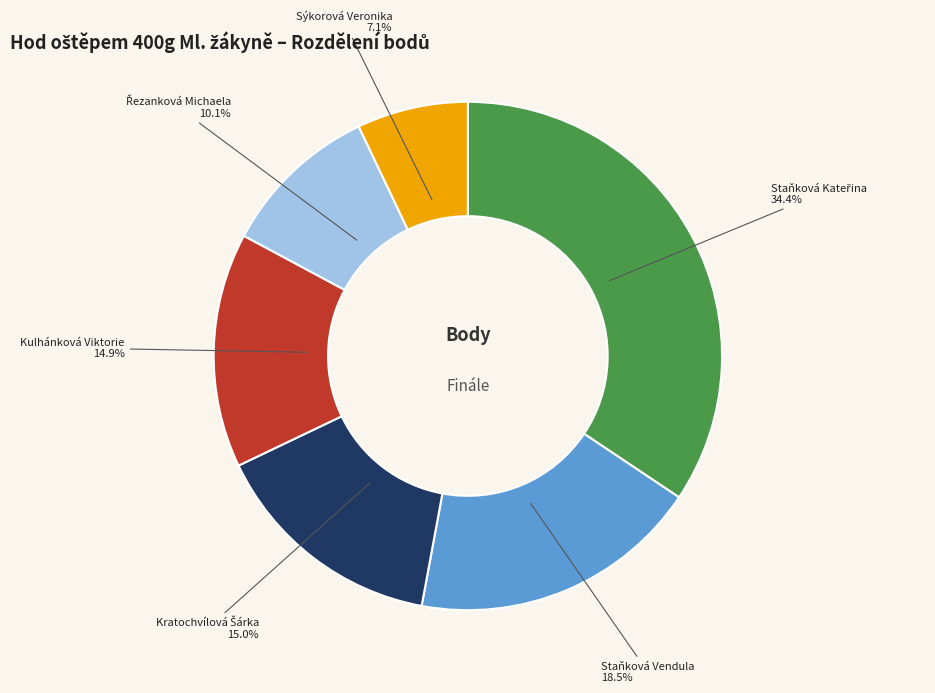

Which category has the smallest portion of the pie?

Sýkorová Veronika